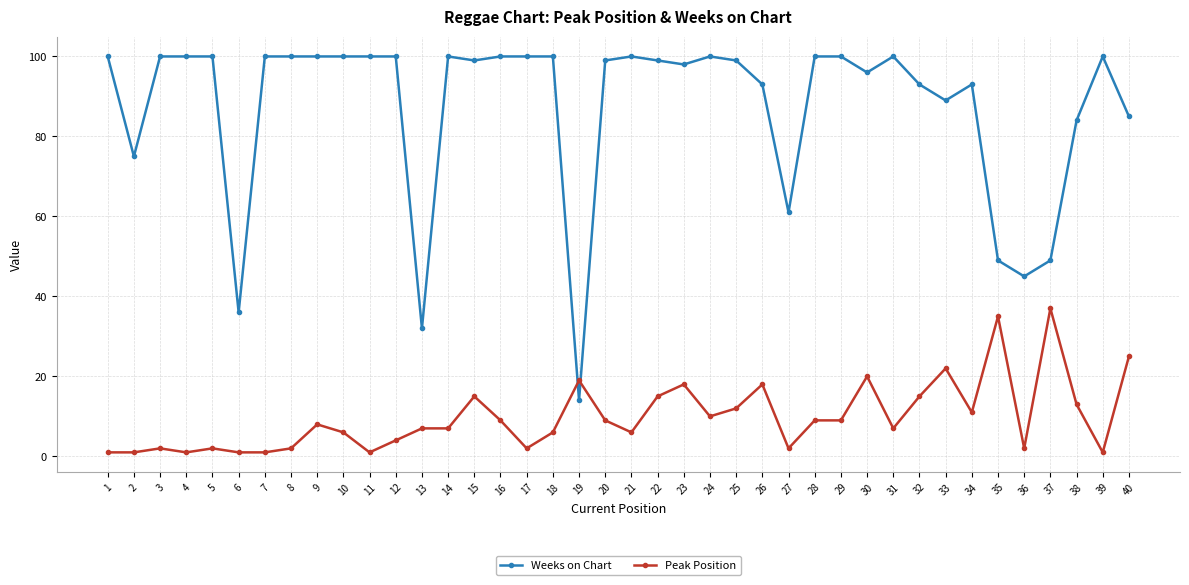

Is this an area chart (filled region under the line)?

No